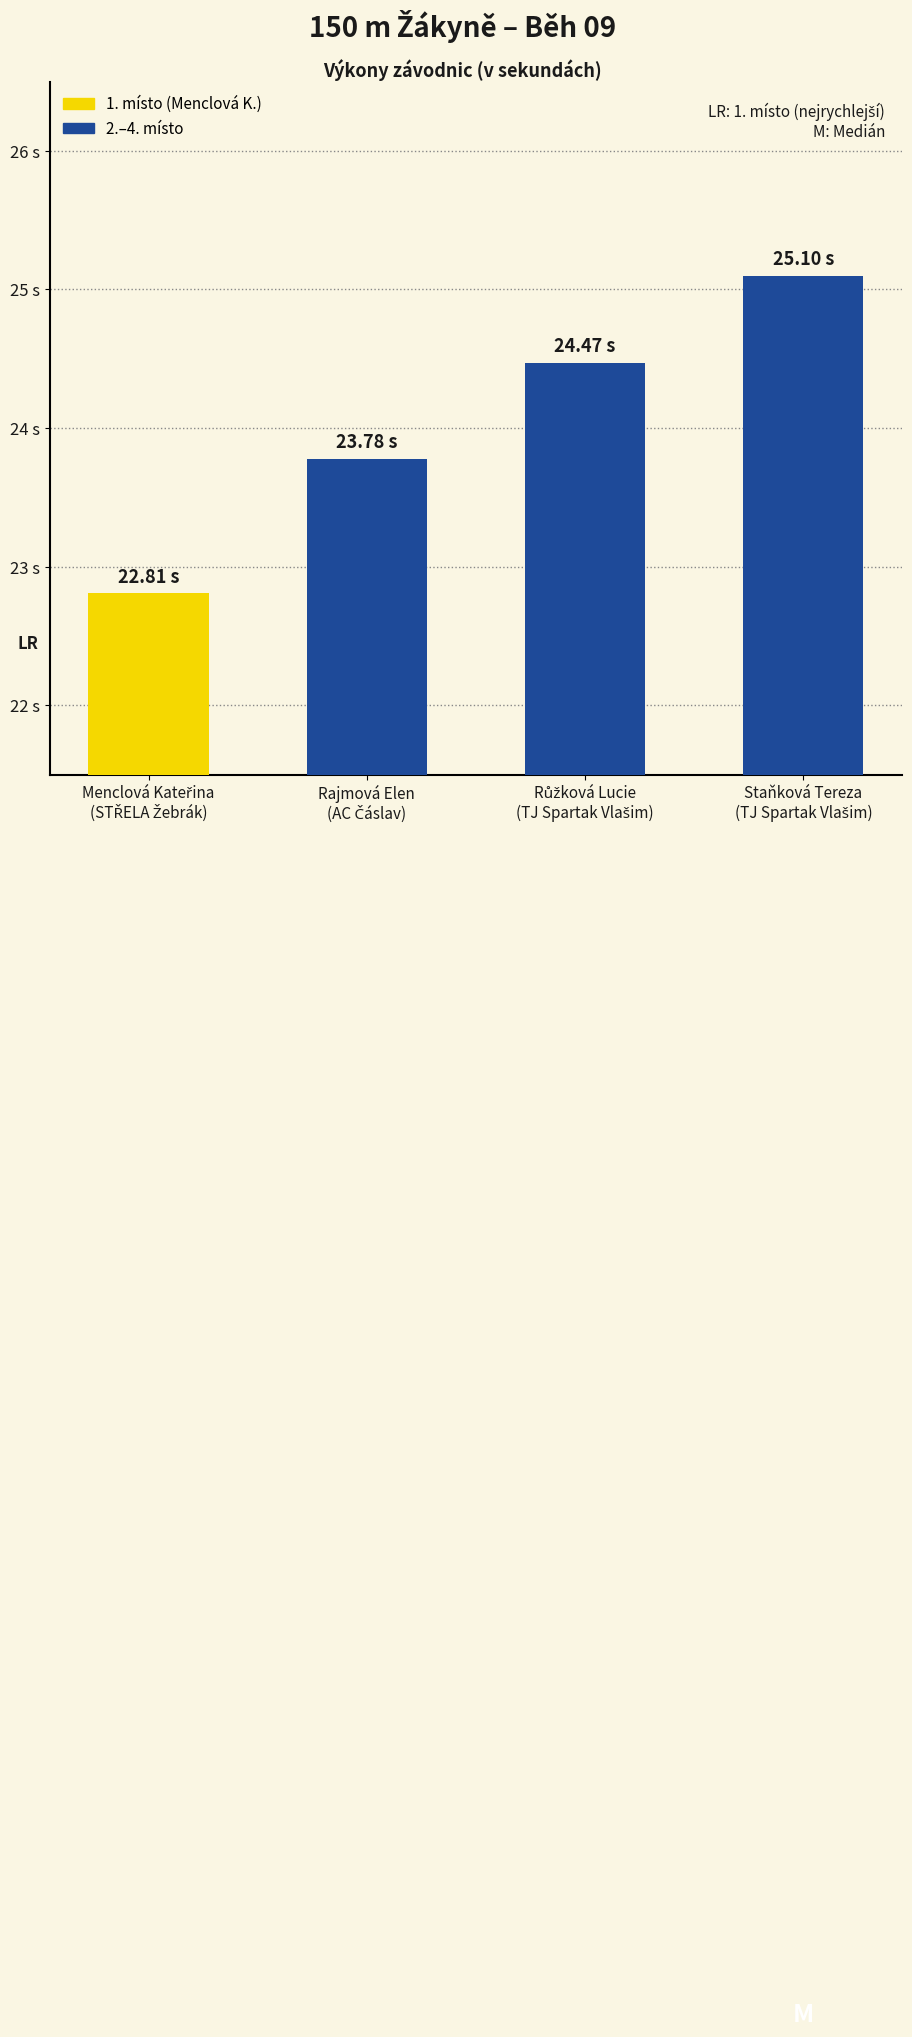

Does the chart contain any negative values?

No